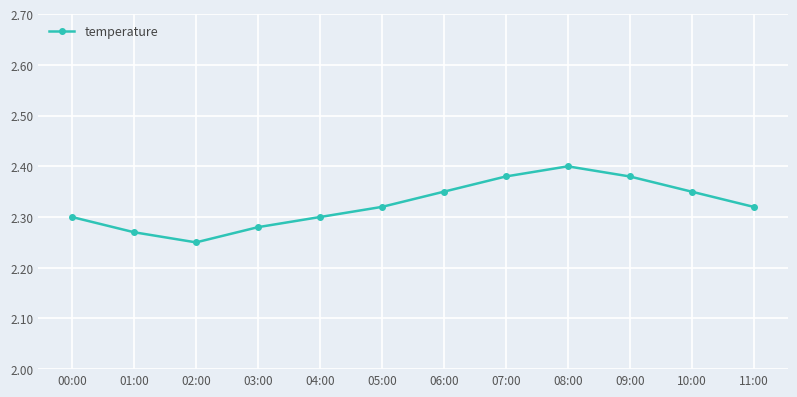

The value at 00:00 is 2.3. True or false?

True